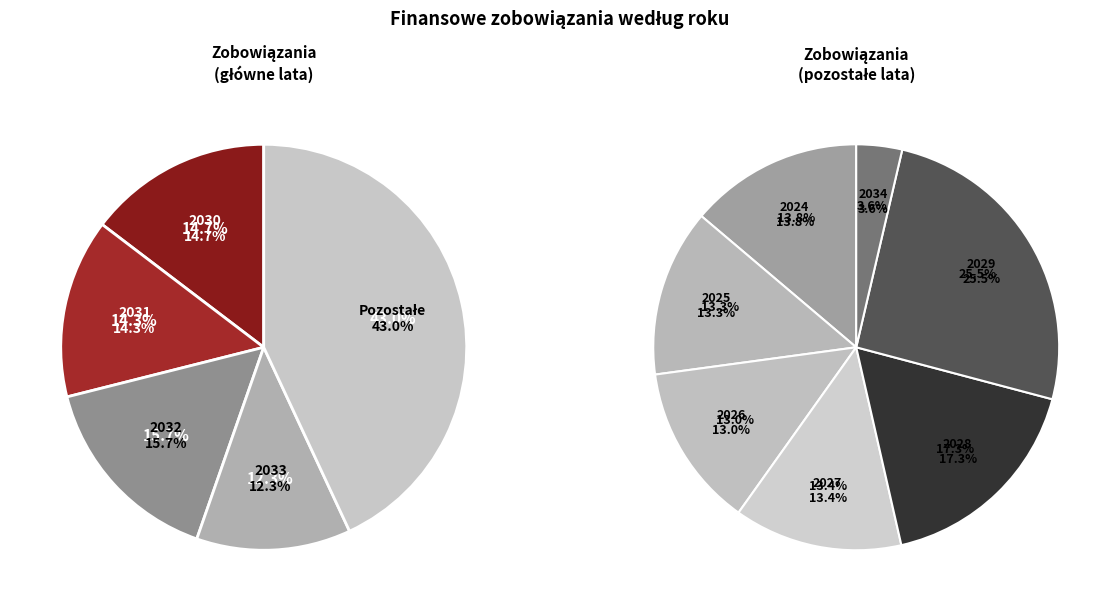

What is the change in value from 2027 to 2028?

+4901100